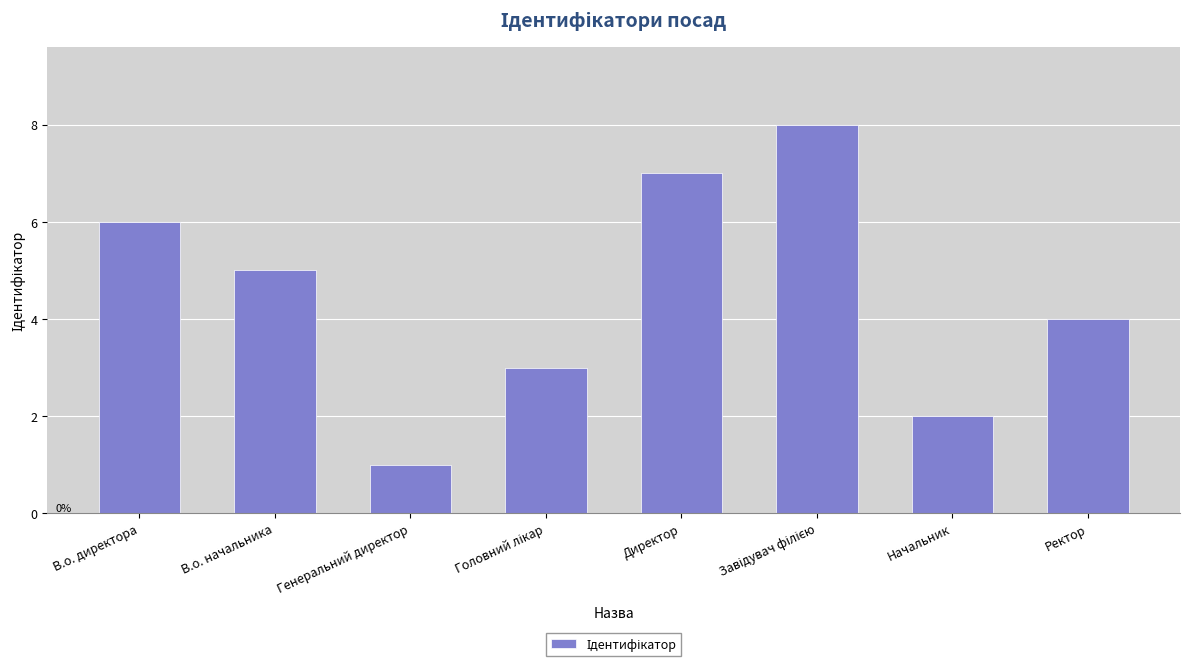

What is the difference between the values at Директор and Ректор?

3